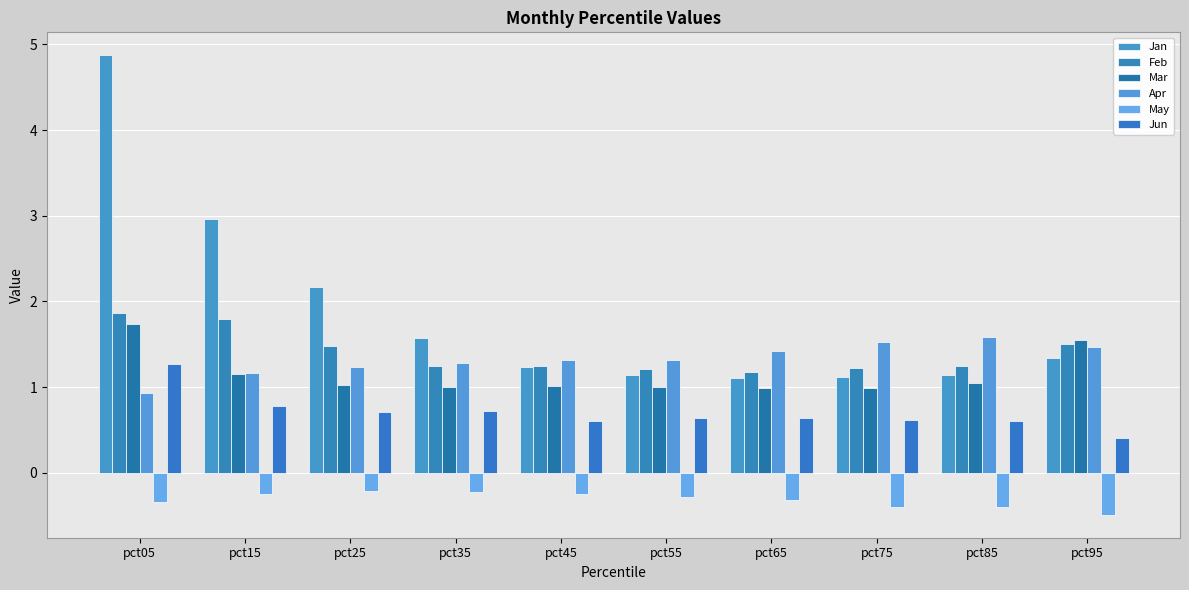

What is the value of the May bar at the 6th from the left?

-0.3